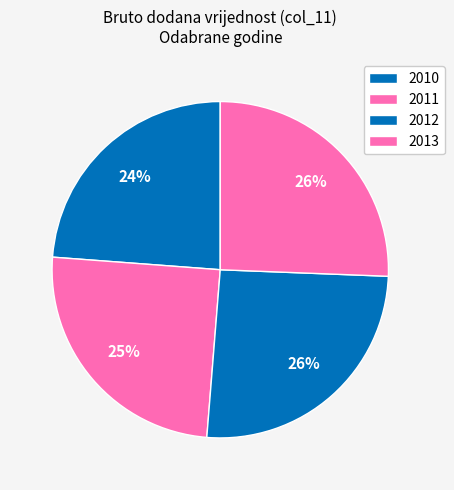

What percentage is the 2012 slice, to the nearest percent?

26%